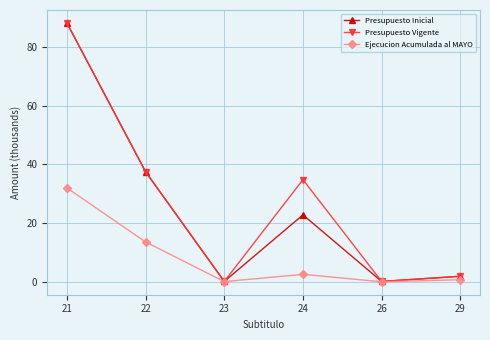

What is the difference between the highest and lowest values at 22?

23.9